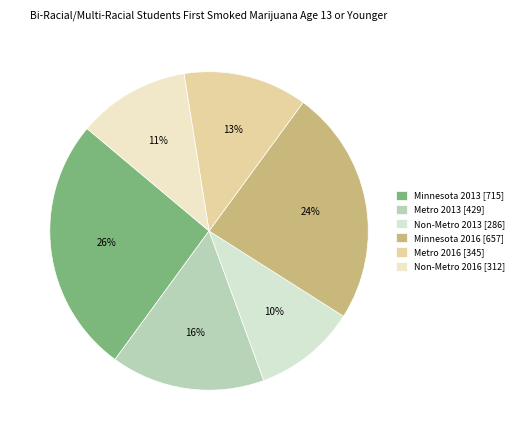

To the nearest percent, what is the combined percentage of Non-Metro 2016 [312] and Minnesota 2016 [657]?

35%